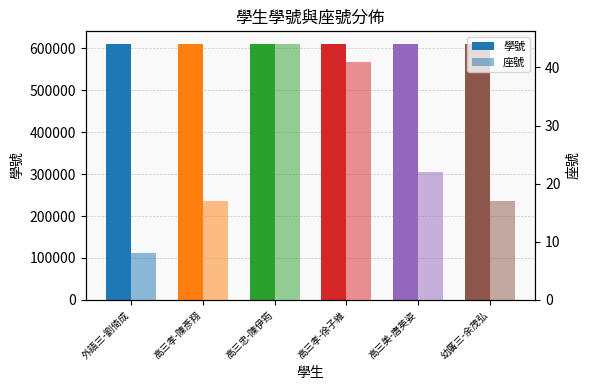

Reading left to right, what are all the values shown in this chart?

學號: 610153	610119	610378	610359	610240	610012
座號: 8	17	44	41	22	17